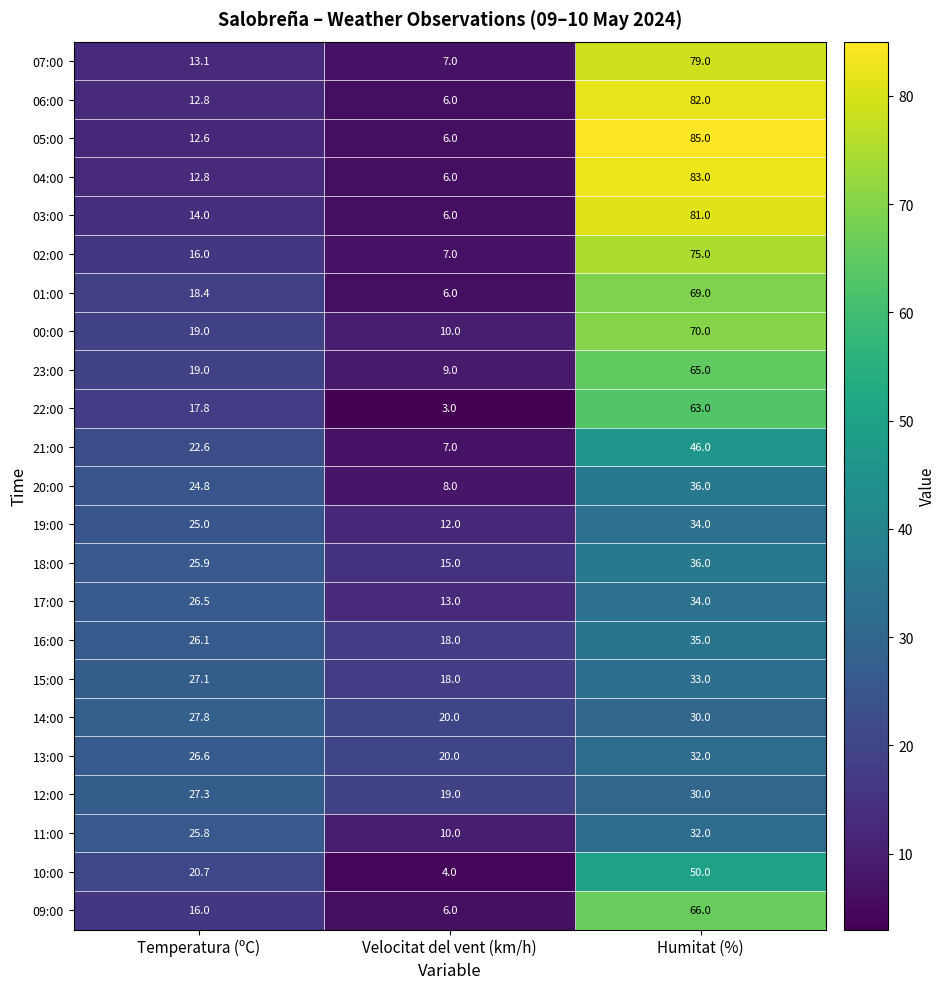

Rank the categories by 15:00 value from highest to lowest.

Humitat (%), Temperatura (ºC), Velocitat del vent (km/h)